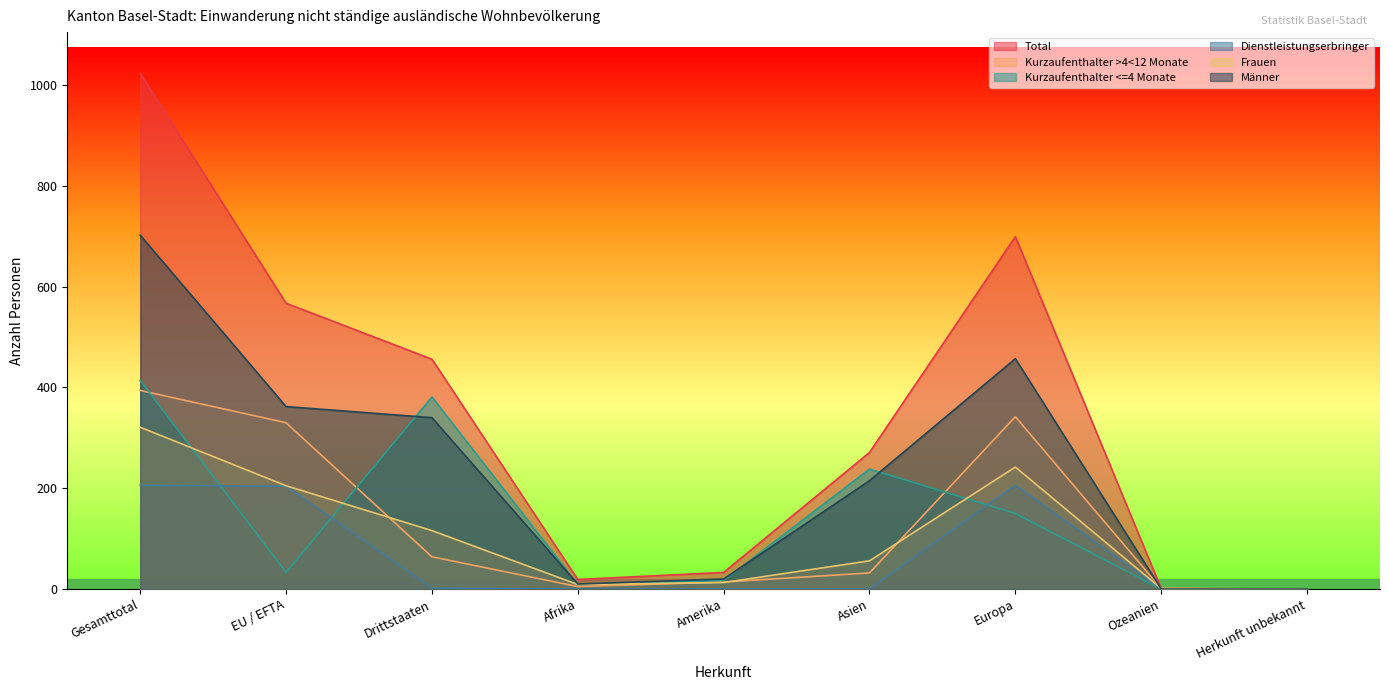

The value of Kurzaufenthalter <=4 Monate at Amerika is 17. True or false?

True